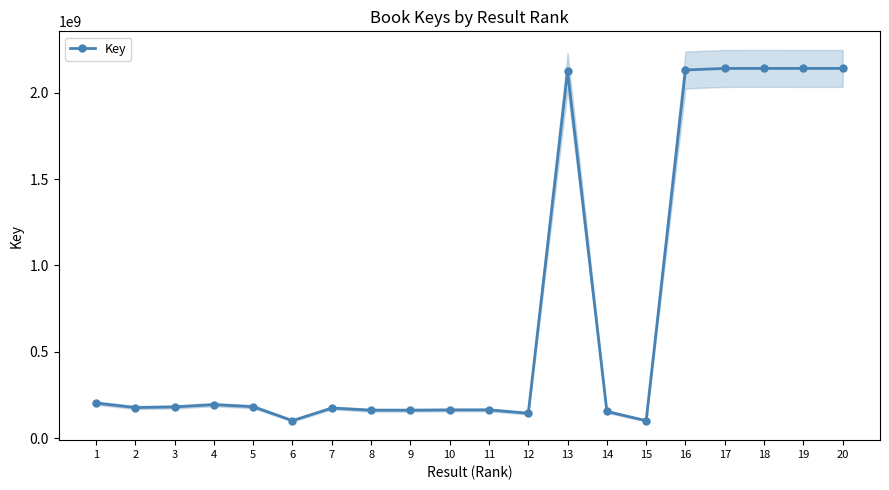

What is the maximum value shown in the chart?

2141098959